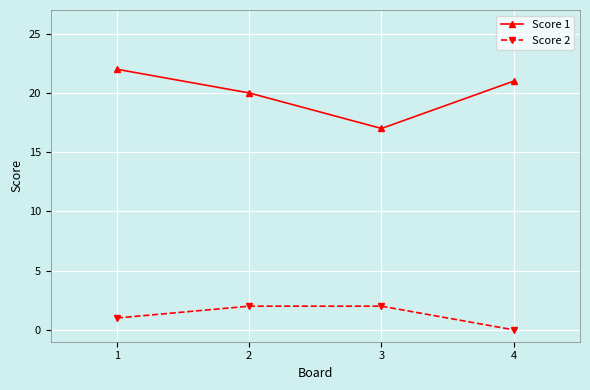

What are all the series names shown in the legend?

Score 1, Score 2